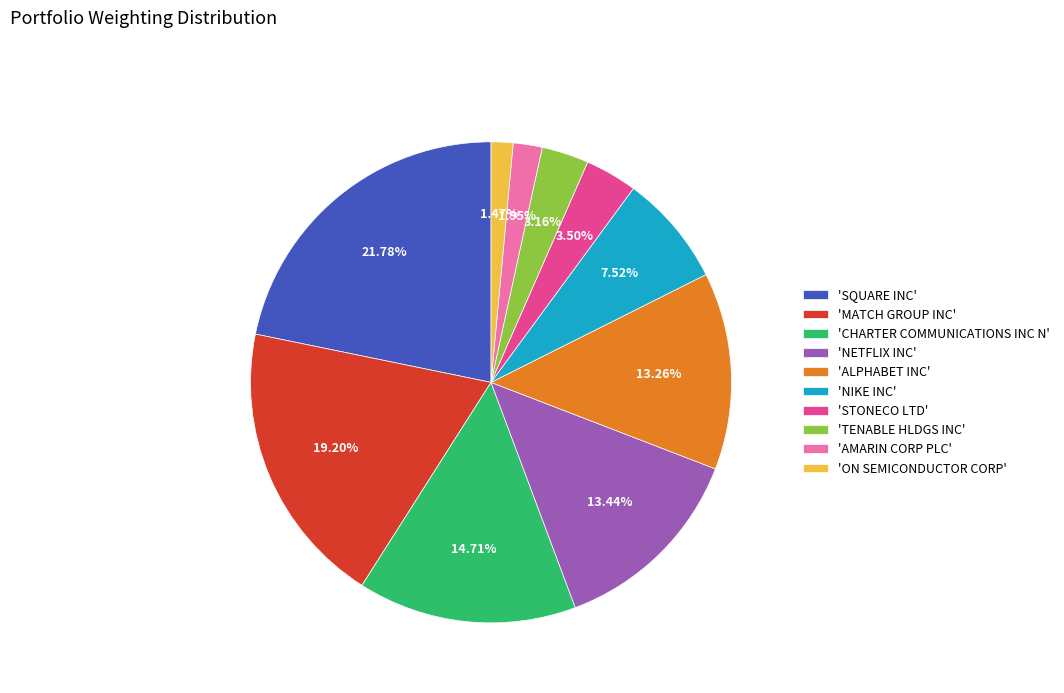

Count the number of slices in the pie.

10